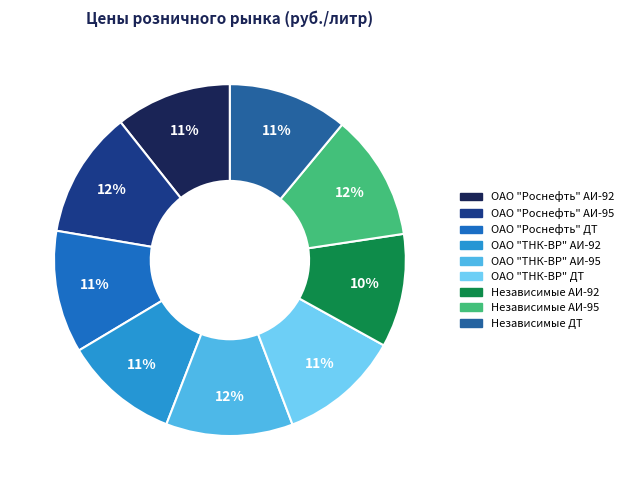

Is the sum of ОАО "Роснефть" ДТ and ОАО "ТНК-ВР" ДТ greater than half?

No